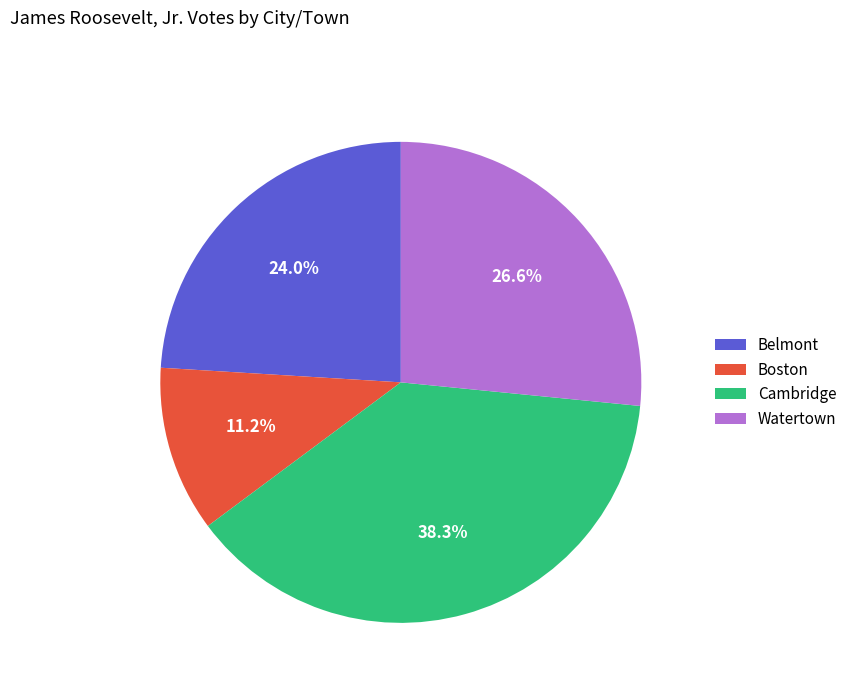

The Watertown slice represents 27% of the pie. True or false?

True